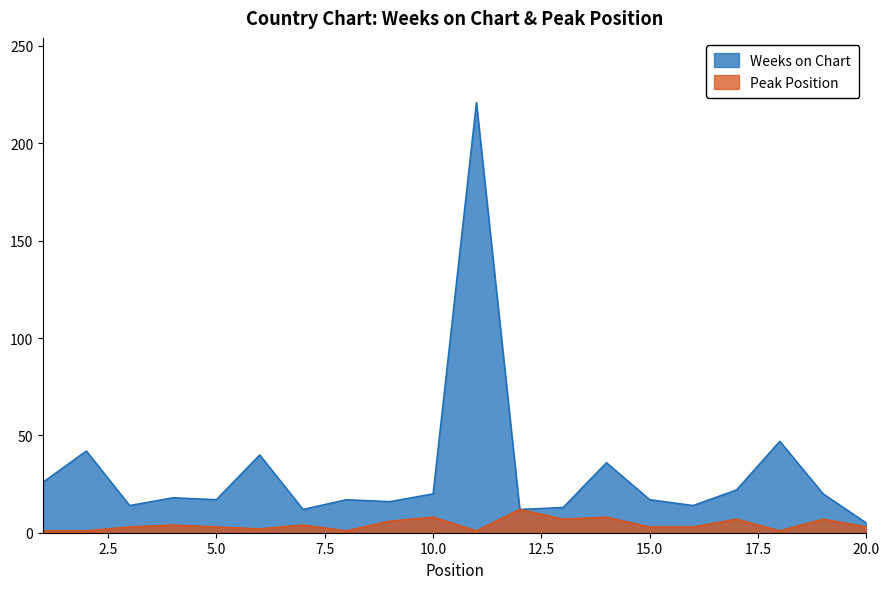

True or false: Weeks on Chart and Peak Position intersect in this chart.

False